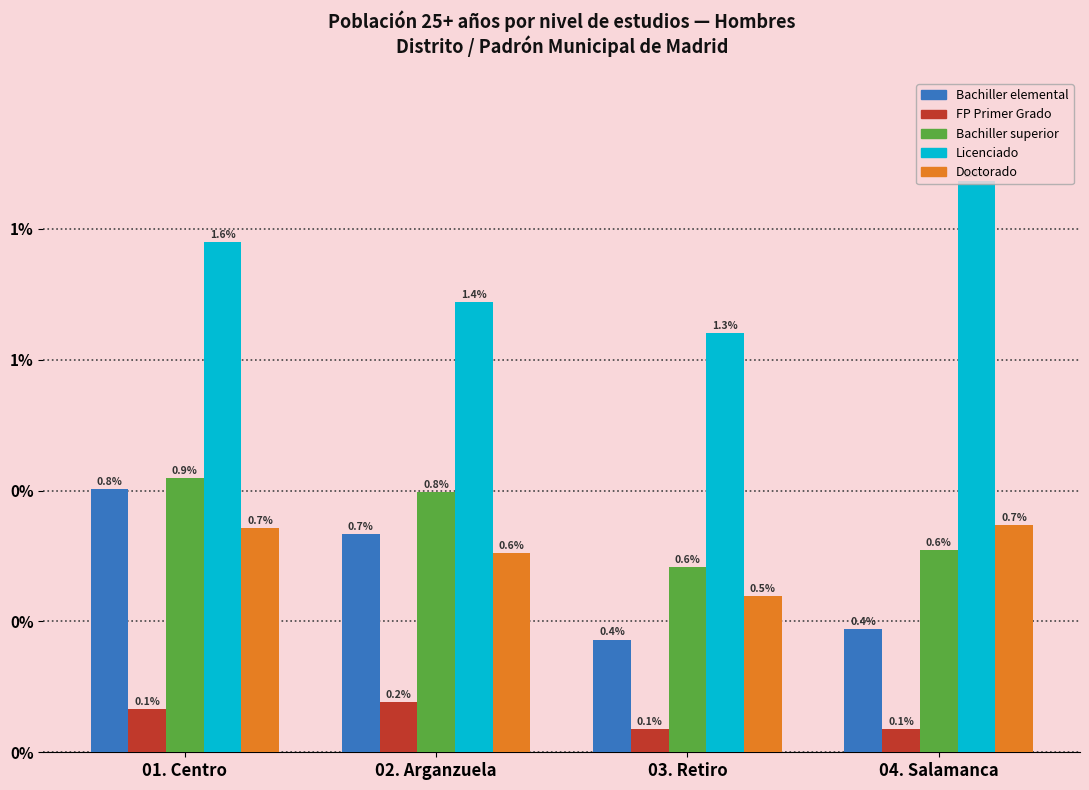

Does the chart contain stacked bars?

No